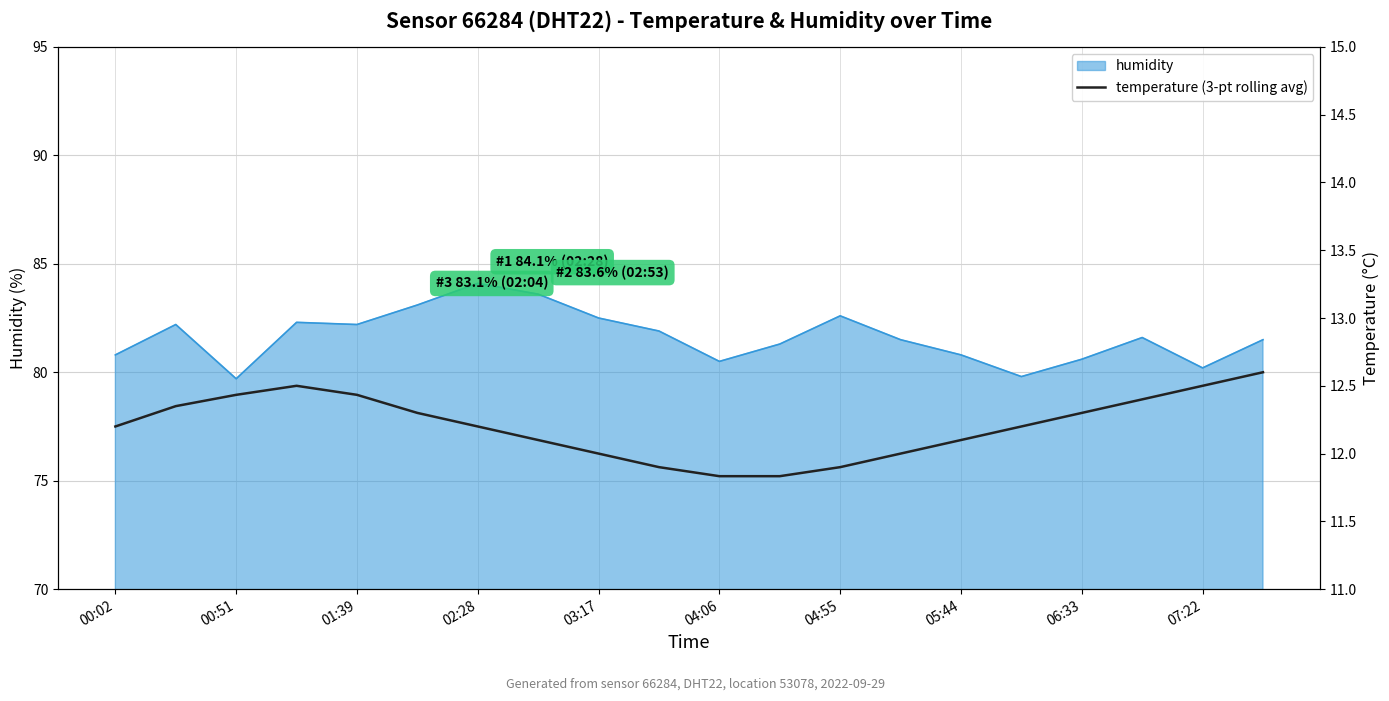

How many lines are shown in the chart?

1